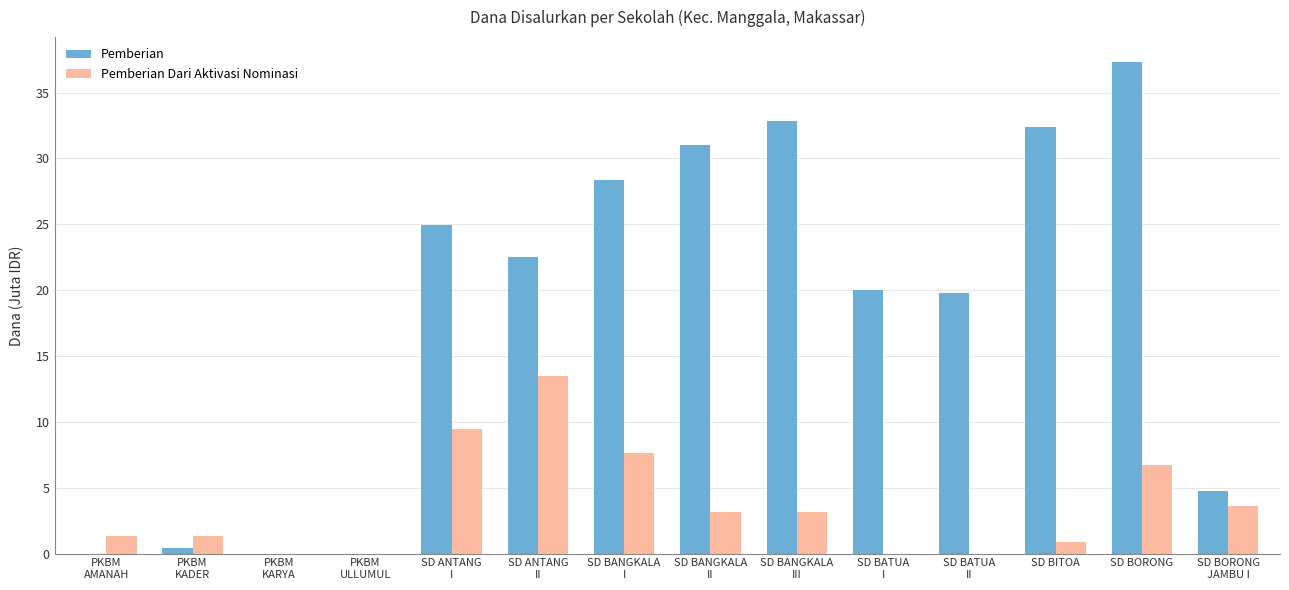

Which series has the largest total across all categories?

Pemberian